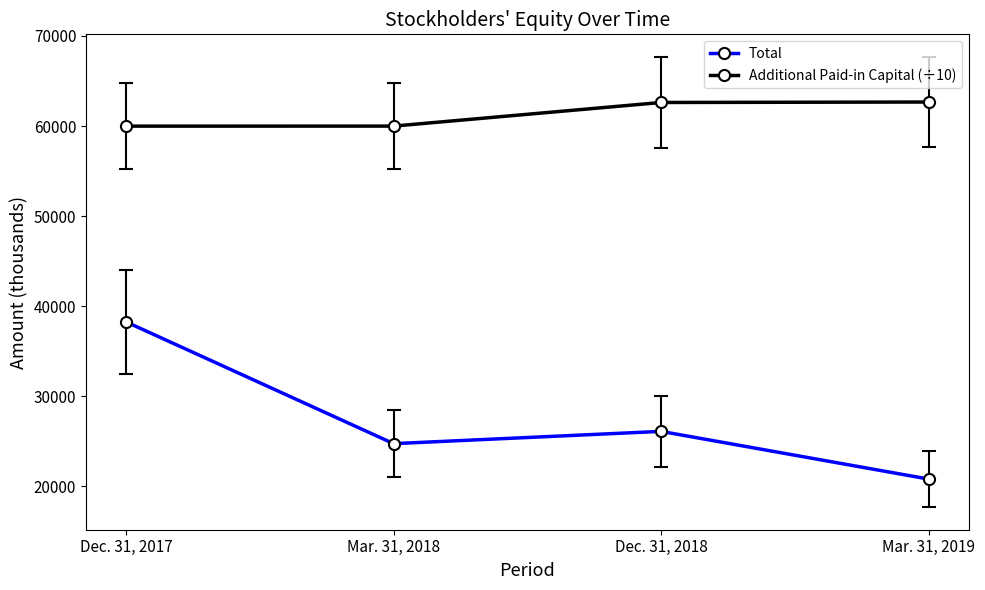

What is the value of the Additional Paid-in Capital (÷10) point at the 3rd from the left?

62614.2